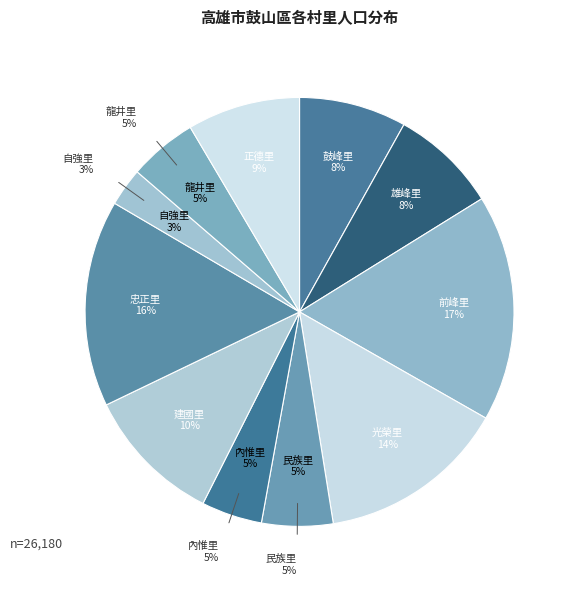

Is the sum of 忠正里 and 建國里 greater than half?

No